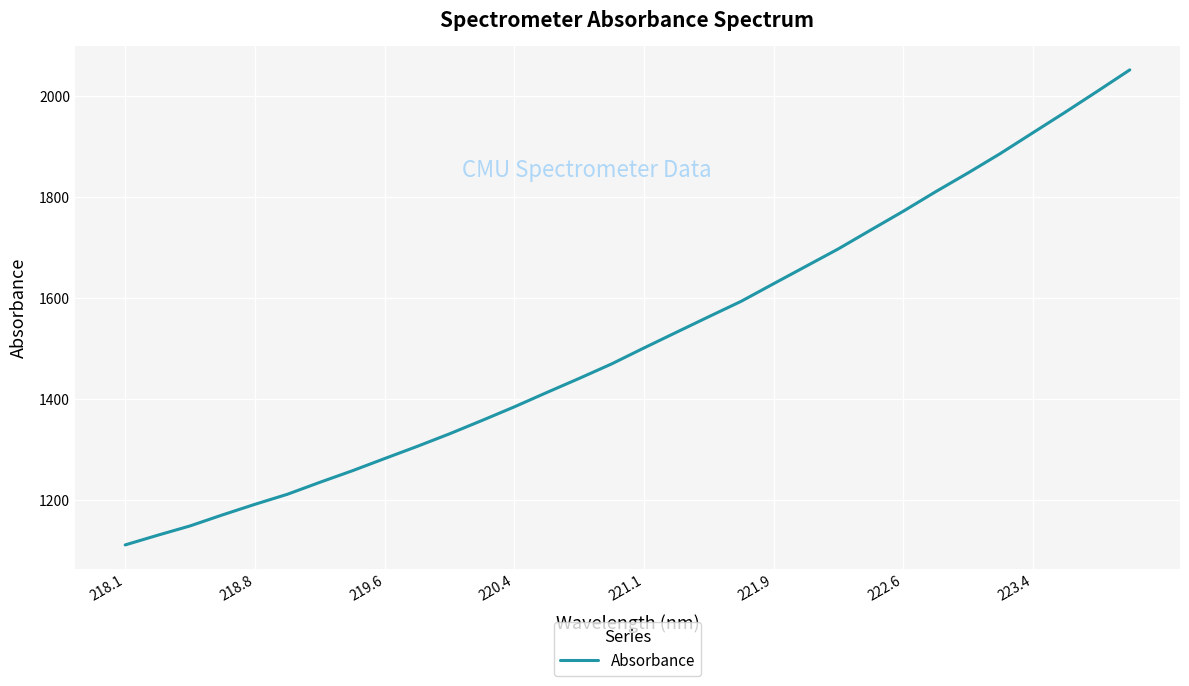

What is the difference between the maximum and minimum values?

940.8